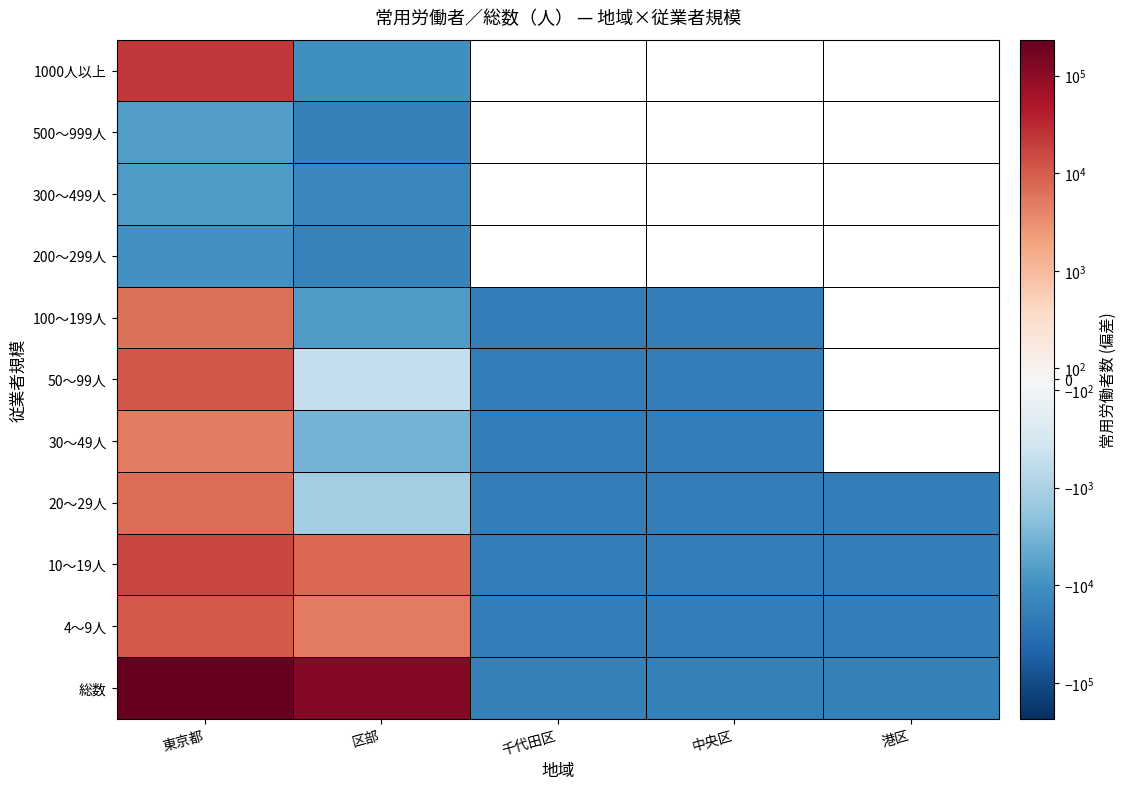

The value of 50～99人 at 区部 is -774.8. True or false?

True